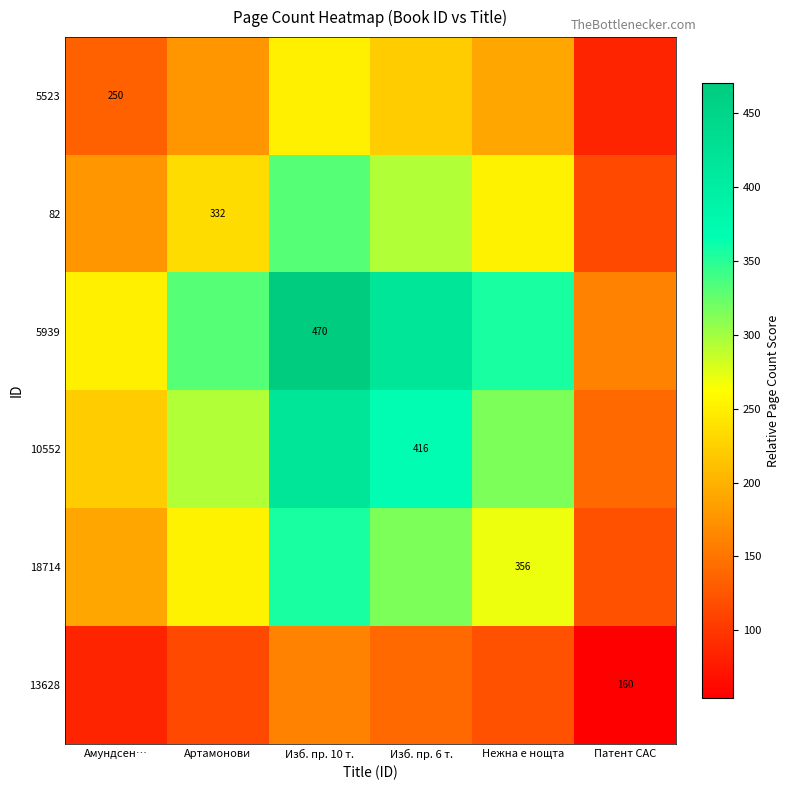

List the series in order of their peak value, highest first.

5939, 10552, 18714, 82, 5523, 13628